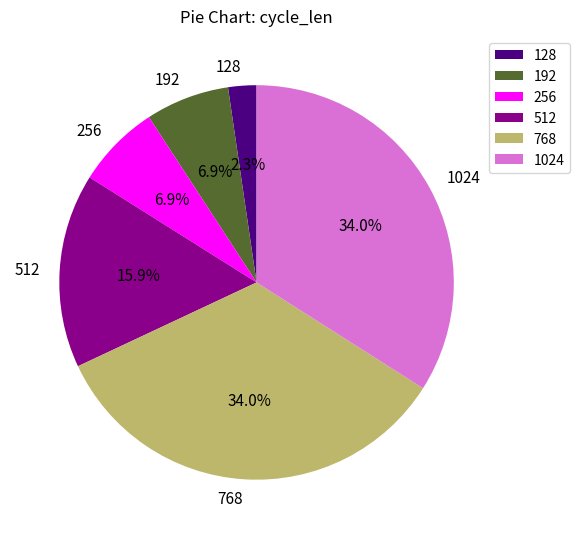

To the nearest percent, what is the difference between the largest and smallest slice percentages?

32%